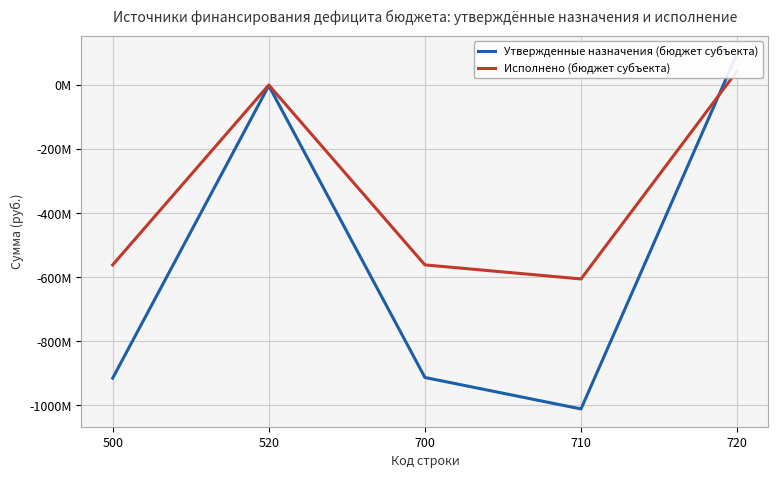

Is the value of Утвержденные назначения (бюджет субъекта) at 520 greater than the value of Исполнено (бюджет субъекта) at 710?

Yes